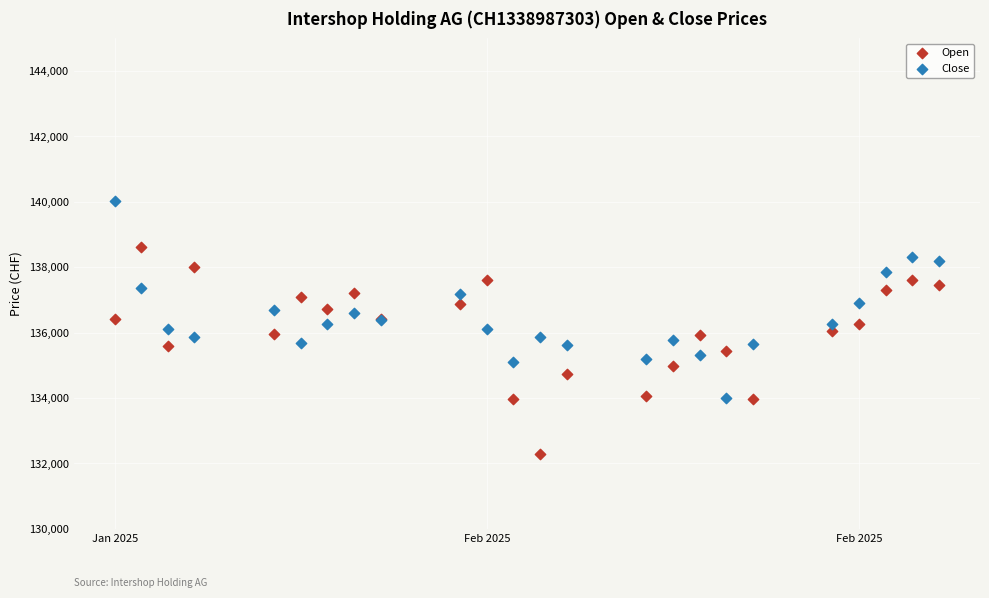

Which series contains the lowest Y value?

Open